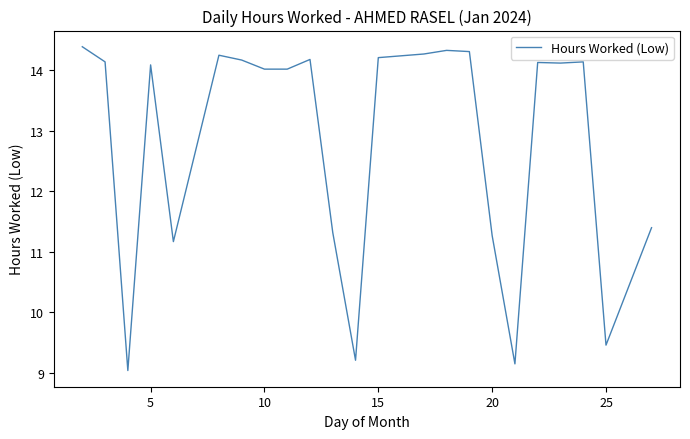

What is the maximum value shown in the chart?

14.4